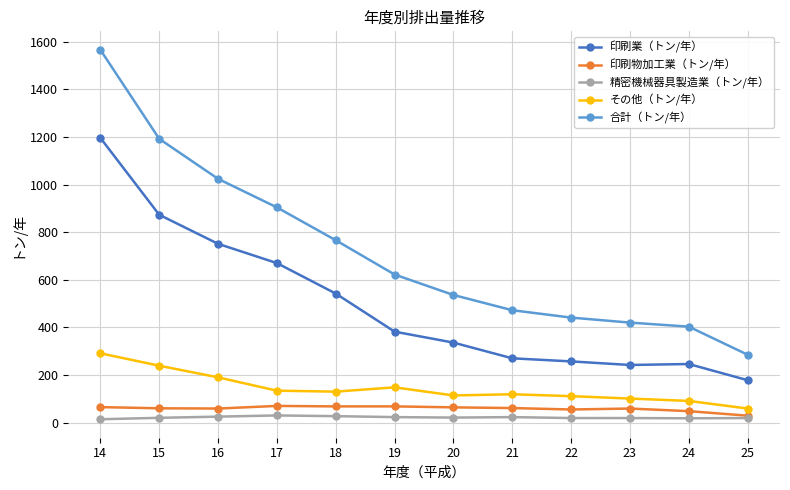

What is the average value of the 印刷物加工業（トン/年） series?

59